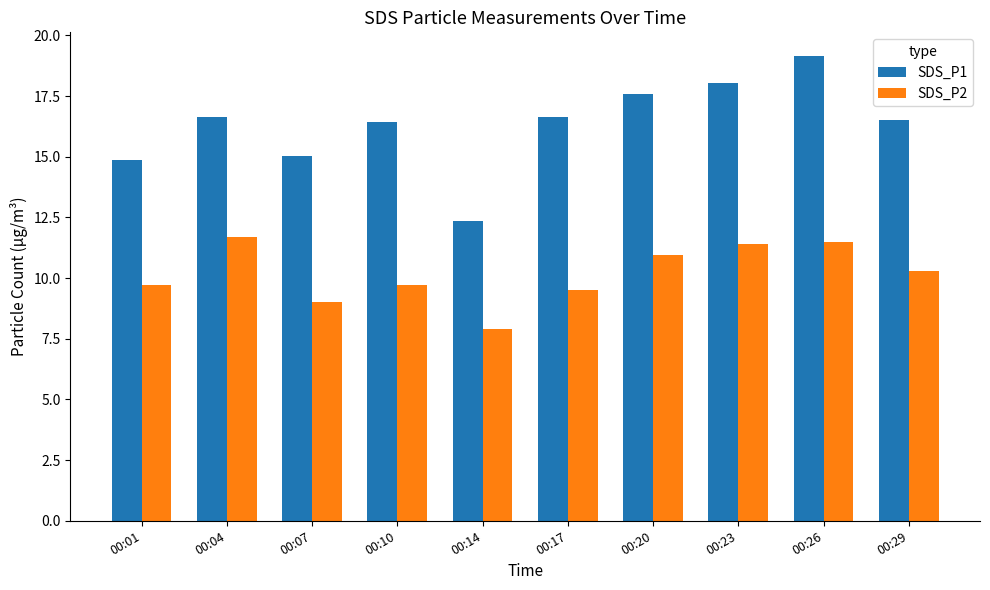

What is the difference between the SDS_P2 values at 00:10 and 00:17?

0.2